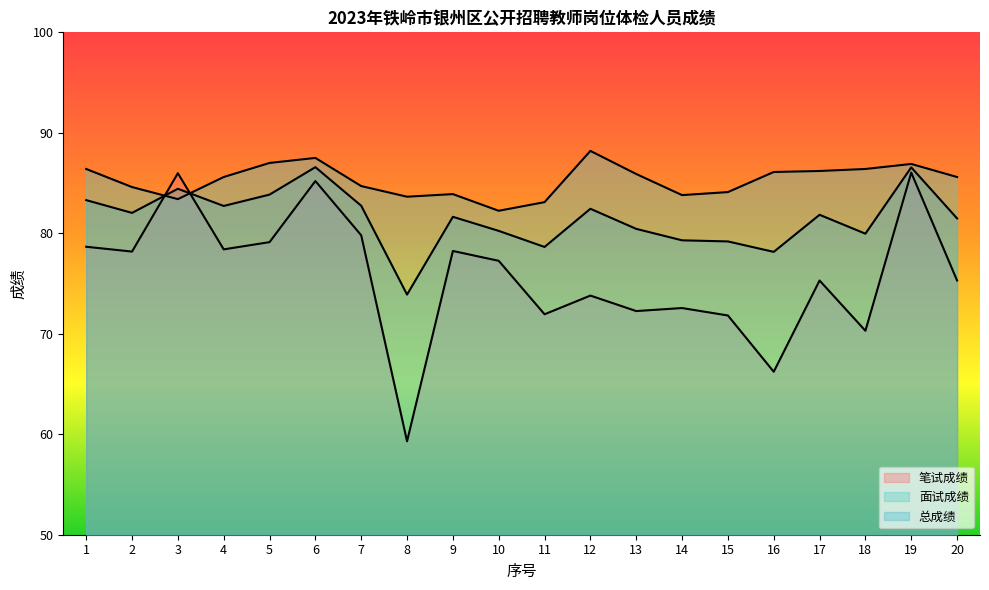

What is the total value across all series at 8?

216.8